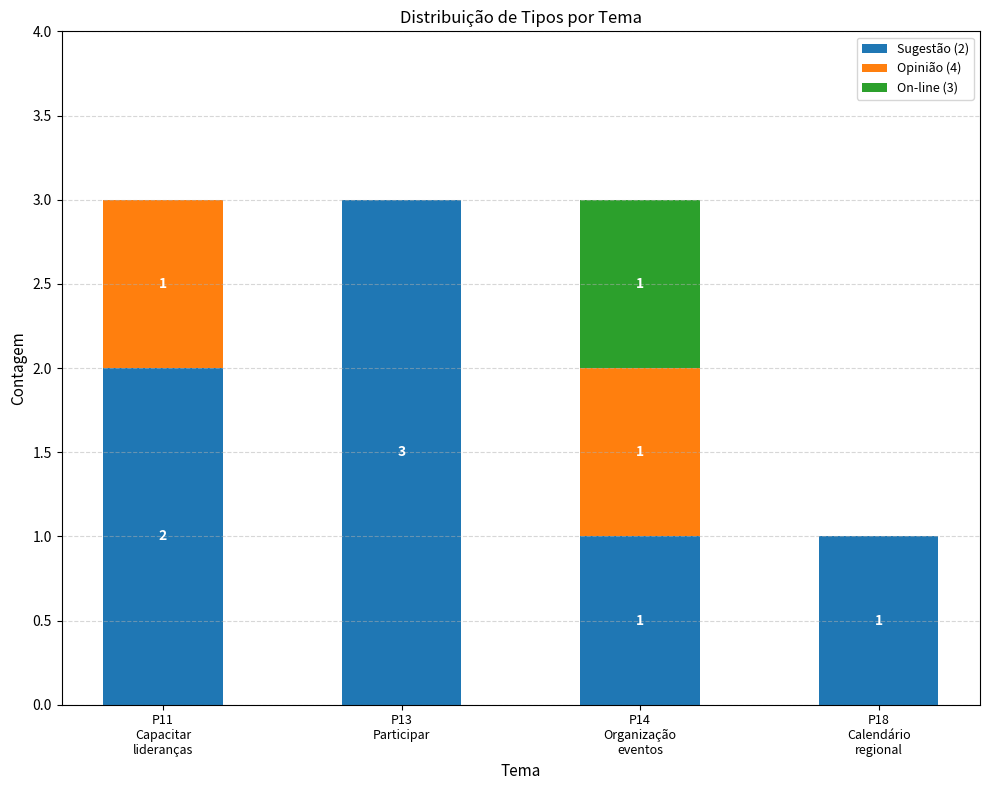

Are the bars grouped side by side (vs. stacked)?

No